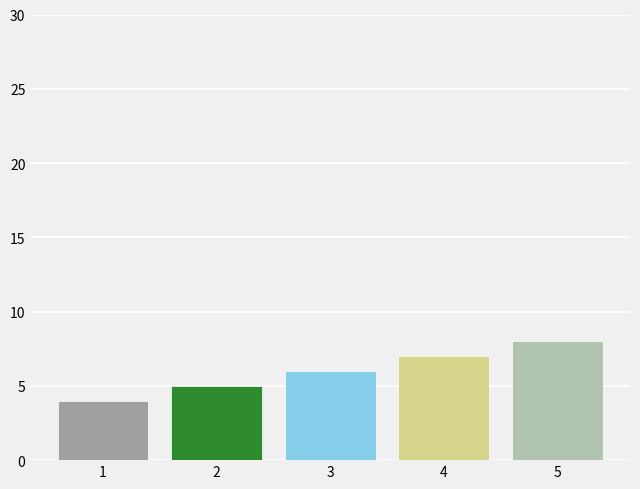

List the labels in order of value, smallest first.

1, 2, 3, 4, 5